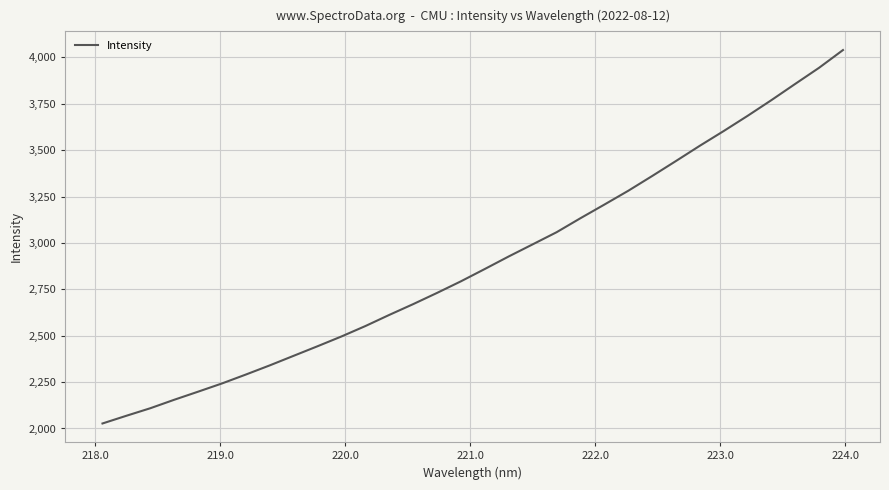

What is the smallest value displayed?

2026.9